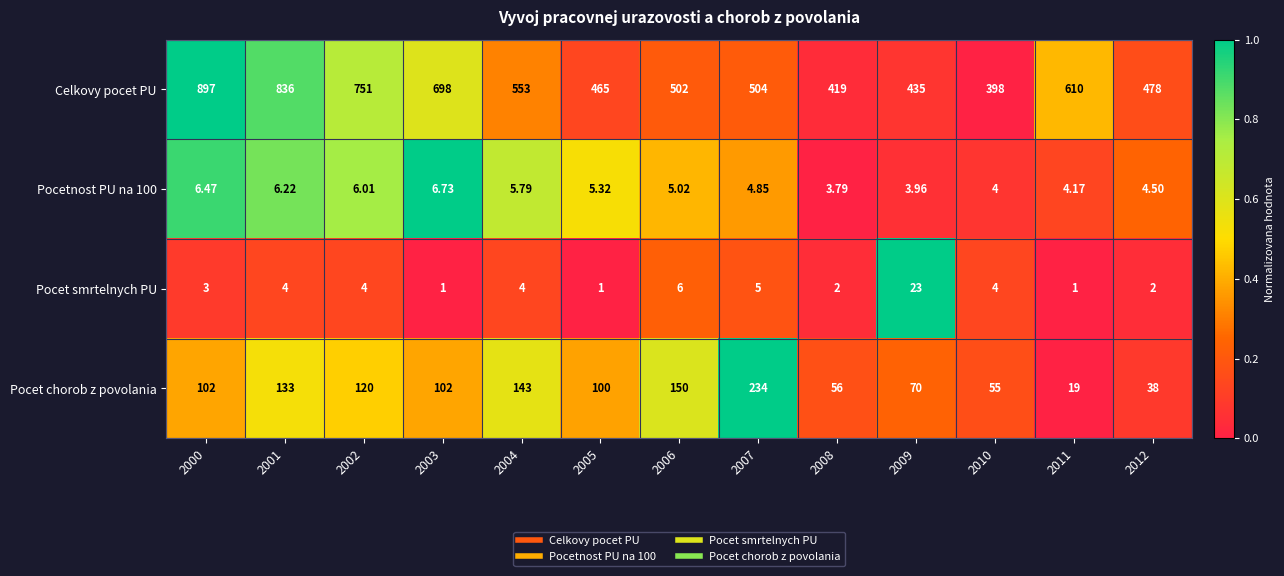

Which series has the widest spread of values?

Celkovy pocet PU